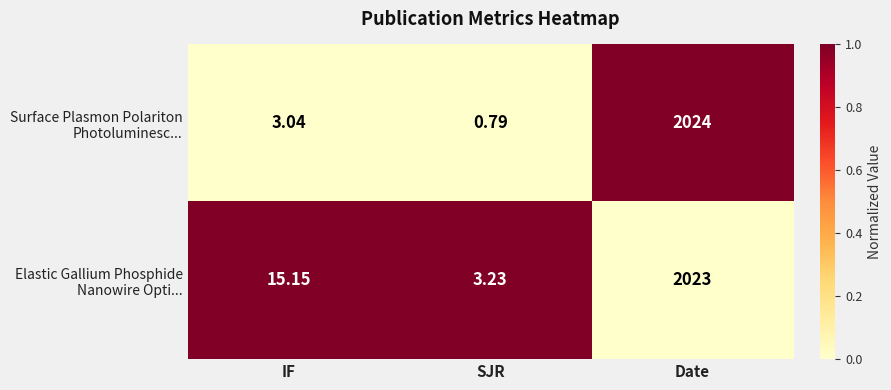

Count the number of categories in the chart.

3